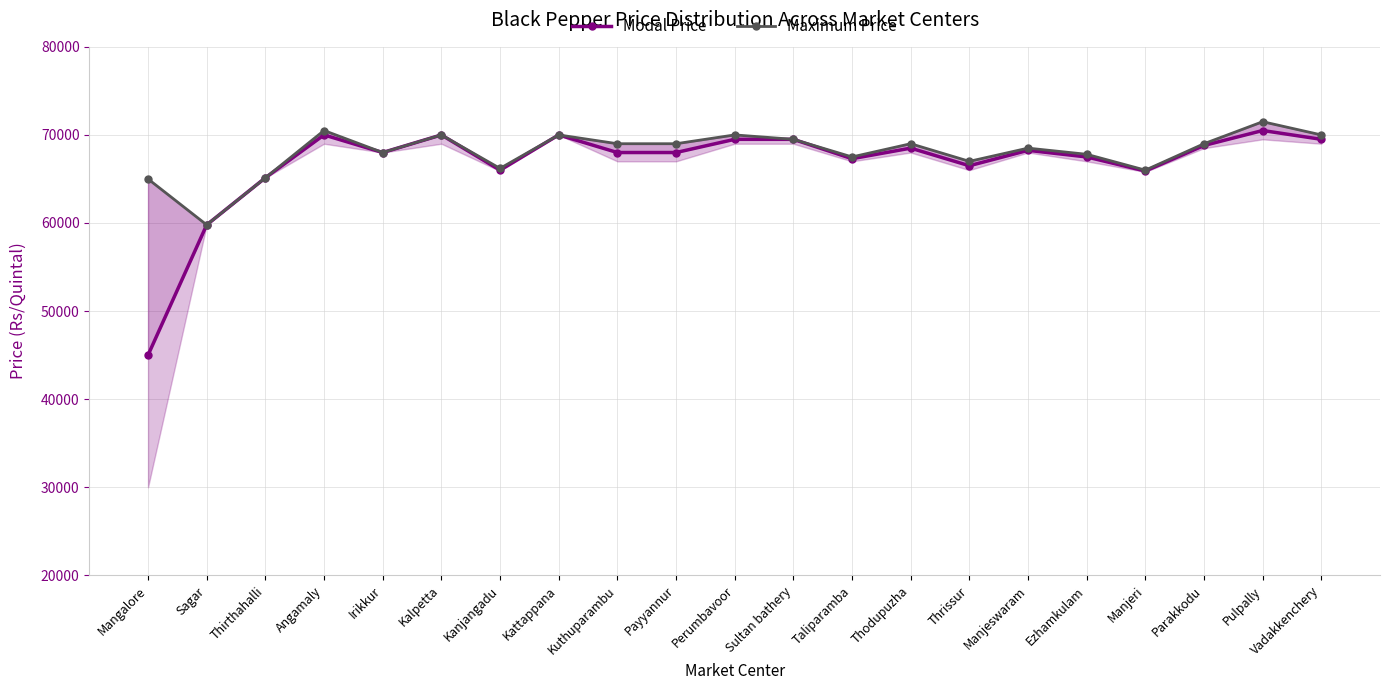

At Thodupuzha, list the series in order from largest to smallest.

Maximum Price, Modal Price